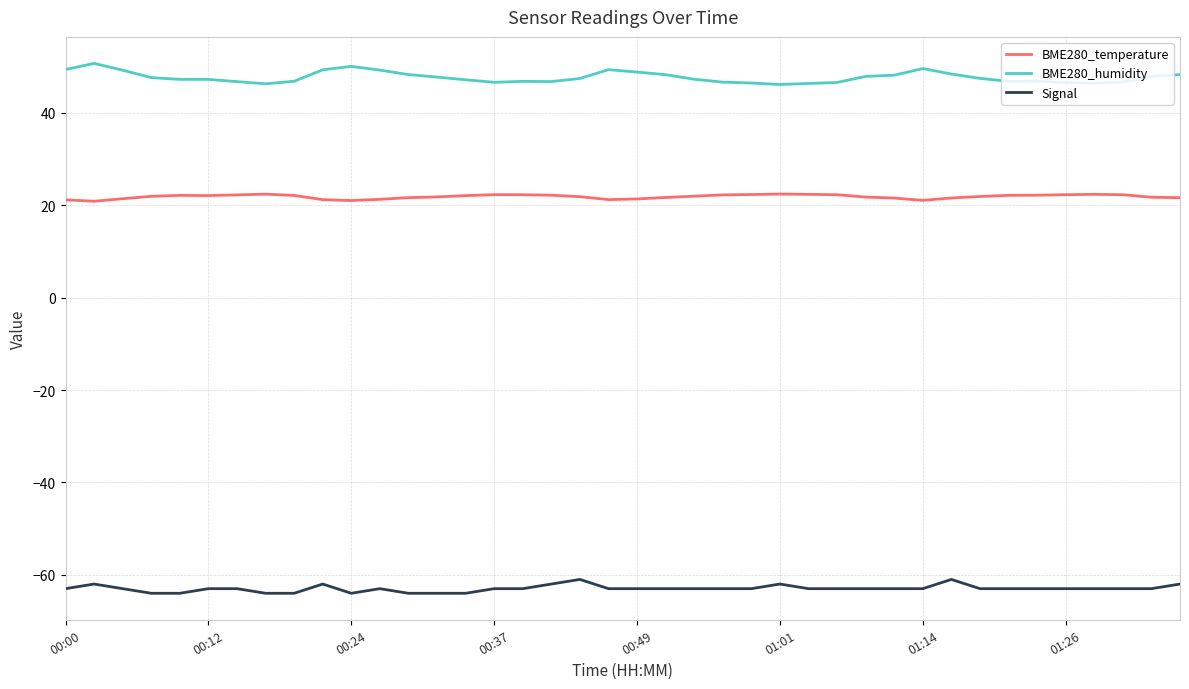

Rank the series by their maximum value, from lowest to highest.

Signal, BME280_temperature, BME280_humidity